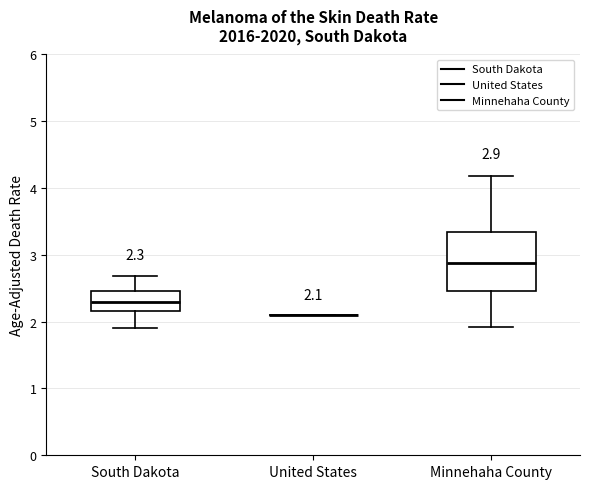

Comparing the boxes themselves (not the whiskers), which one is the tallest?

Minnehaha County